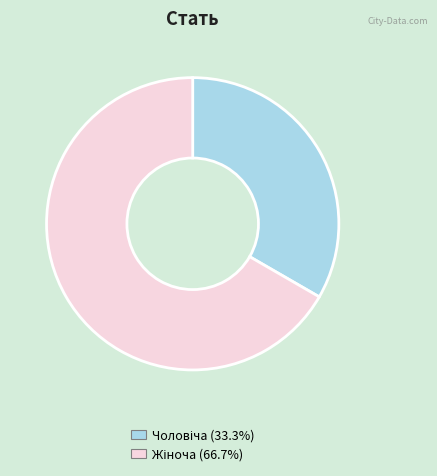

Is there a majority slice in this chart?

Yes